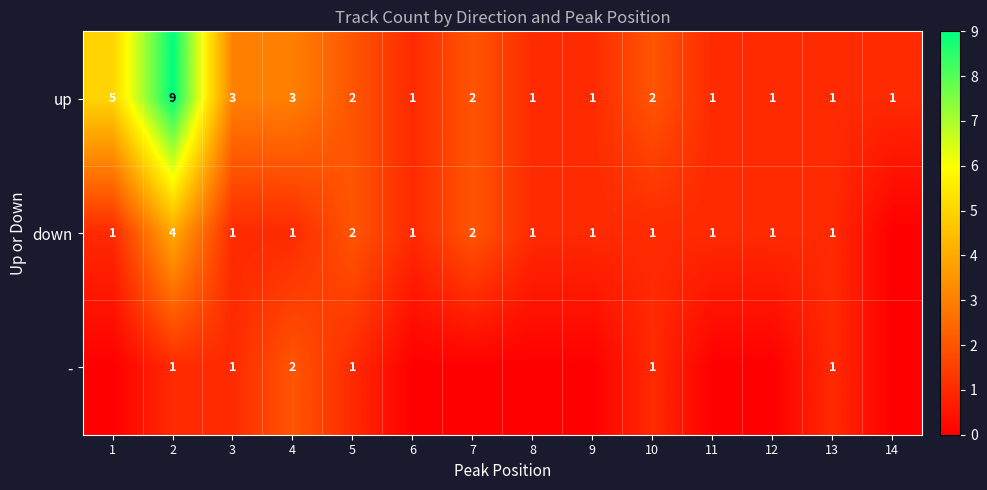

True or false: down has a value of 4 at 2.

True